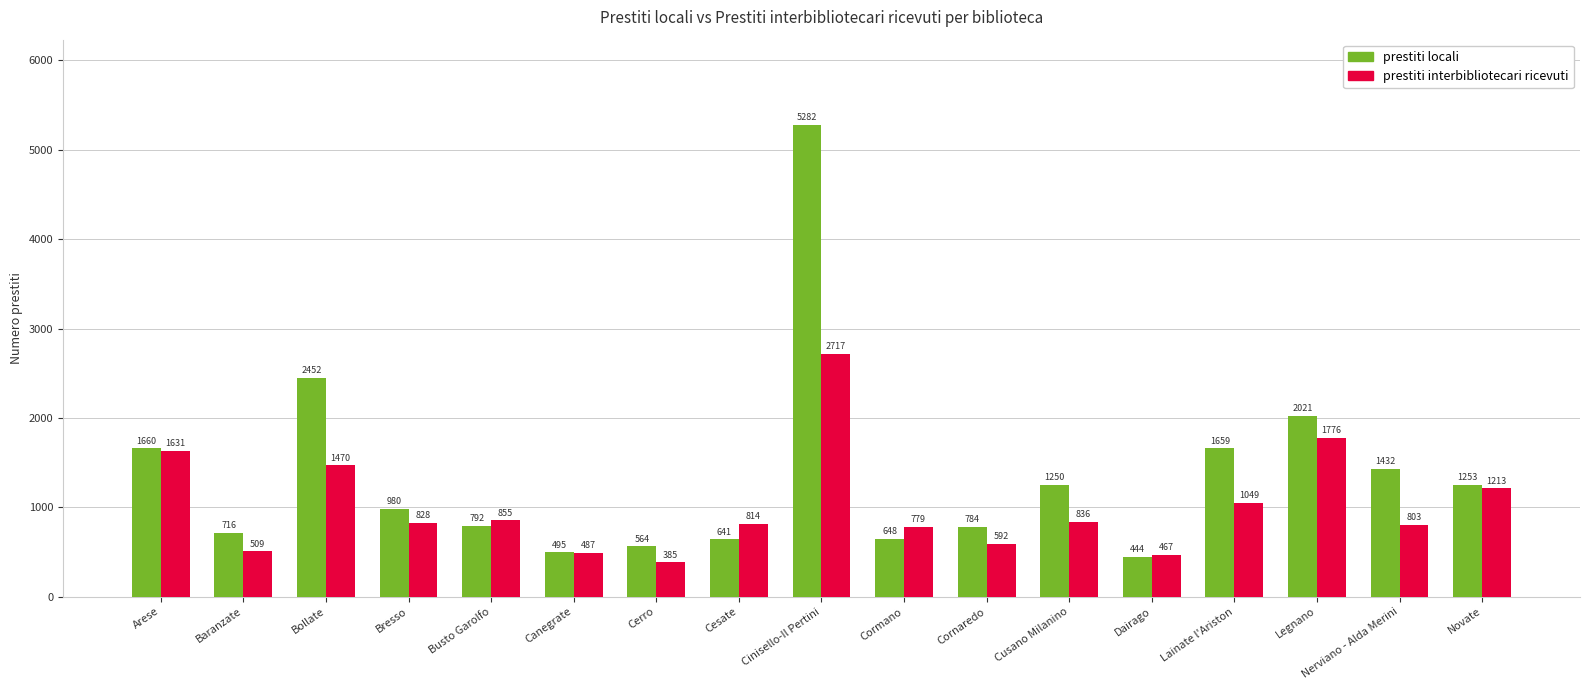

What position from the left is Cusano Milanino?

12